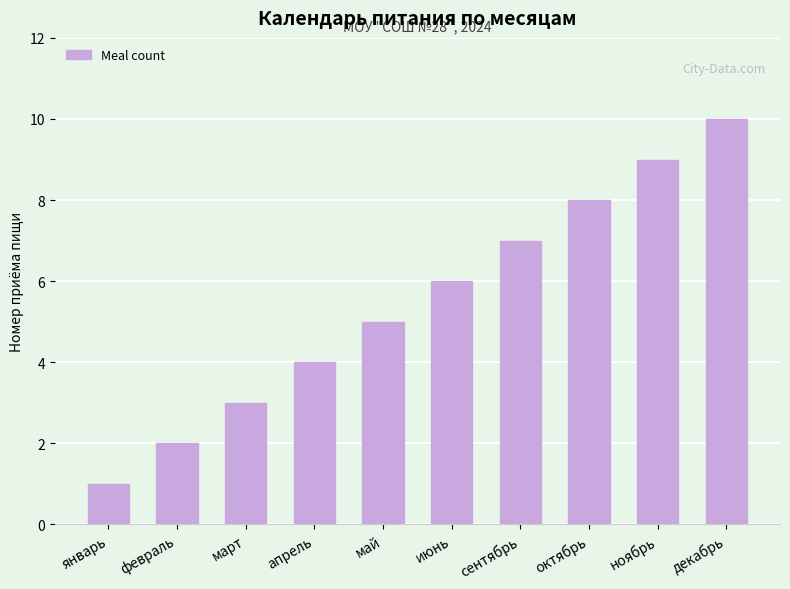

Where is the data nearest to the value 5?

май